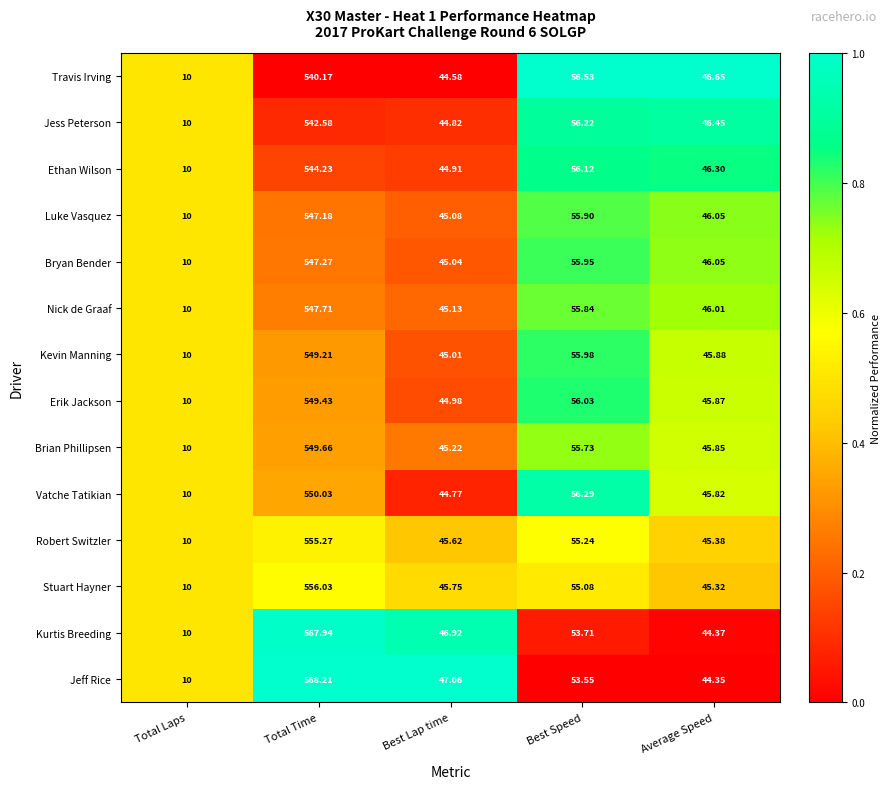

Which series has the largest total across all categories?

Jeff Rice